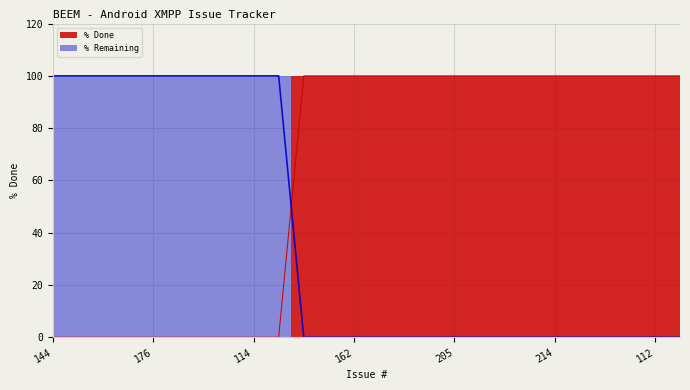

Reading left to right, transcribe all the data shown in this chart.

0	0	0	0	0	0	0	0	0	0	100	100	100	100	100	100	100	100	100	100	100	100	100	100	100	100